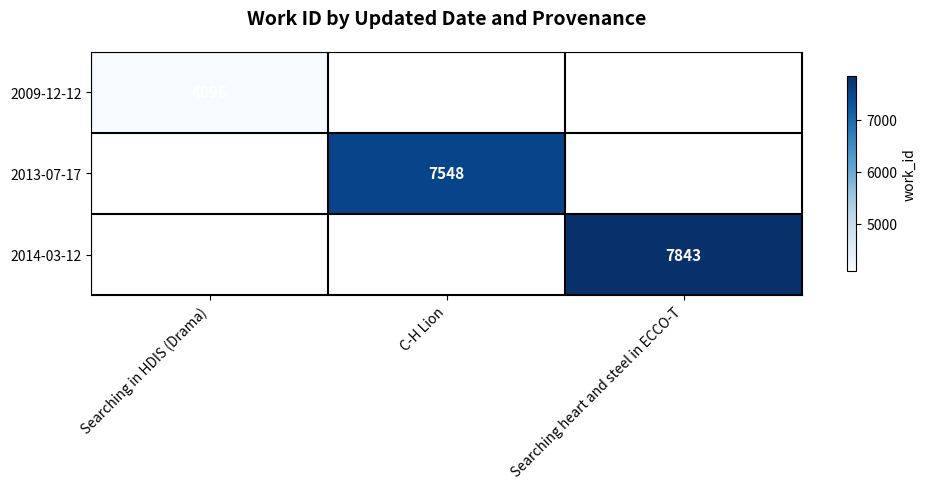

The value of 2013-07-17 at C-H Lion is 12366. True or false?

False